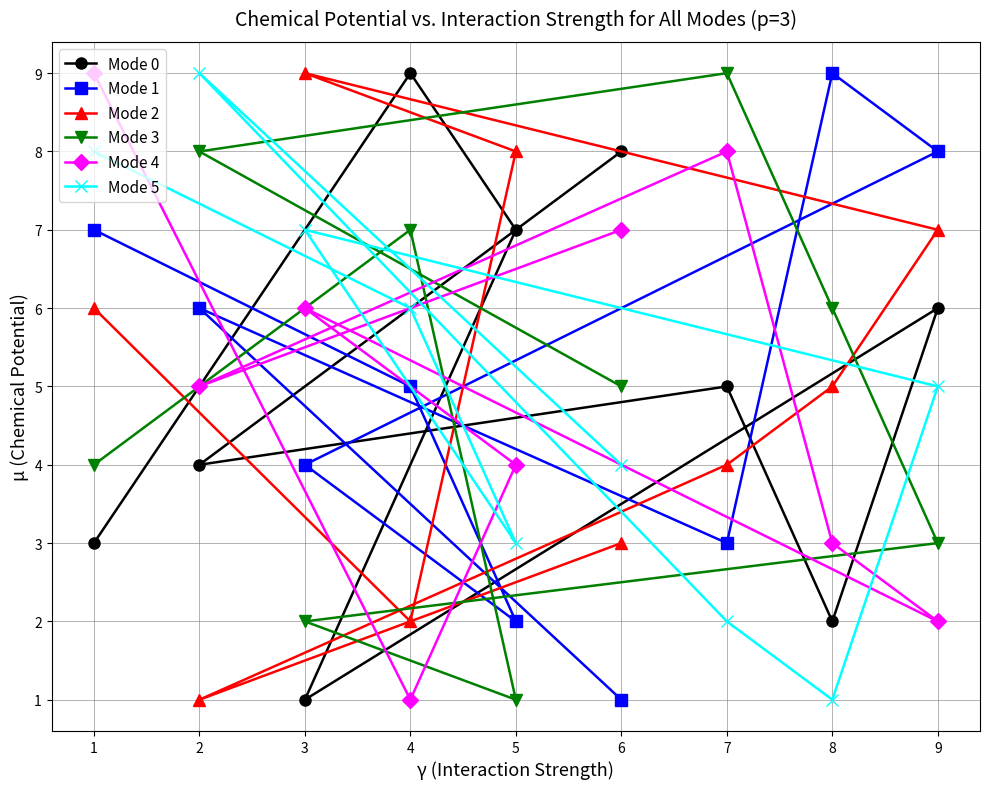

What is the sum of the Mode 1 values at 6 and 2?

7